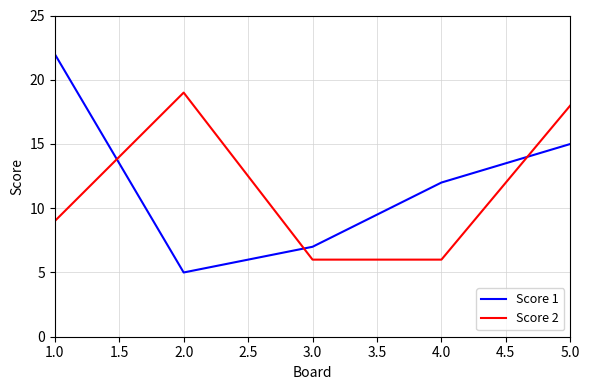

How many interior local peaks does the Score 2 series have?

1